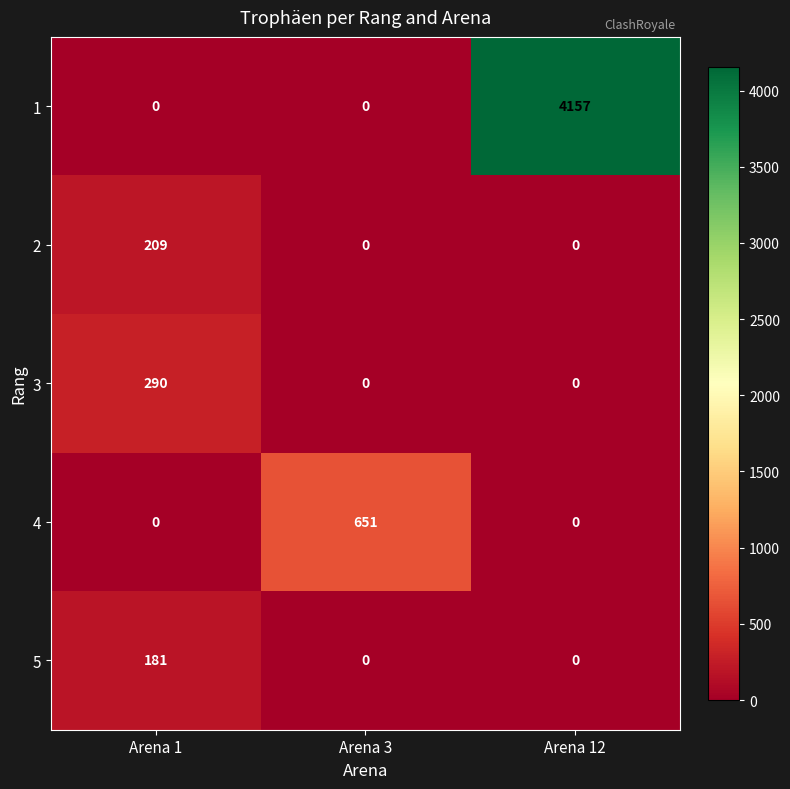

What is the difference between the maximum and minimum values in the 4 series?

651